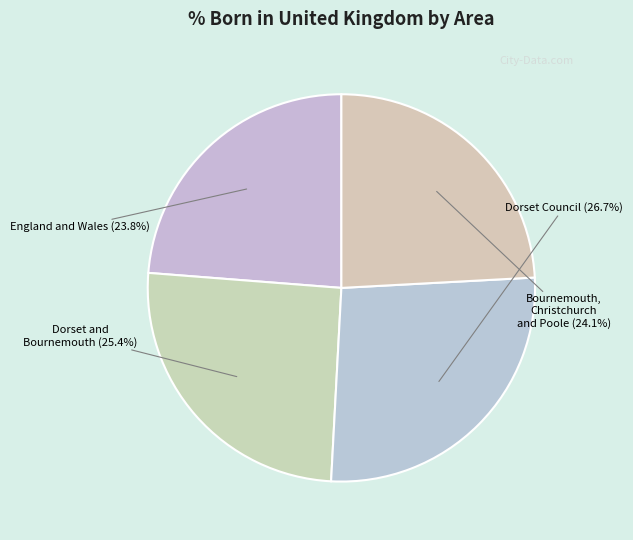

What percentage is NOT represented by Dorset and Bournemouth?

74.6%